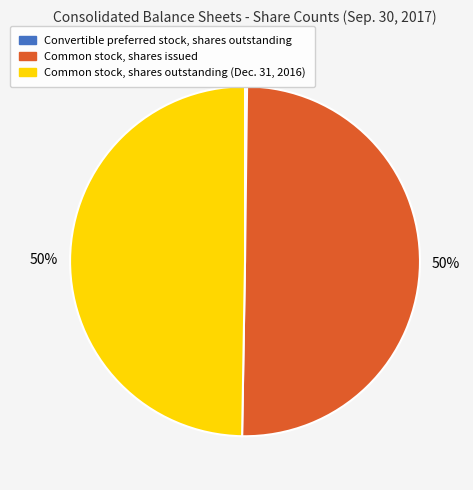

To the nearest percent, what is the average slice percentage?

33%